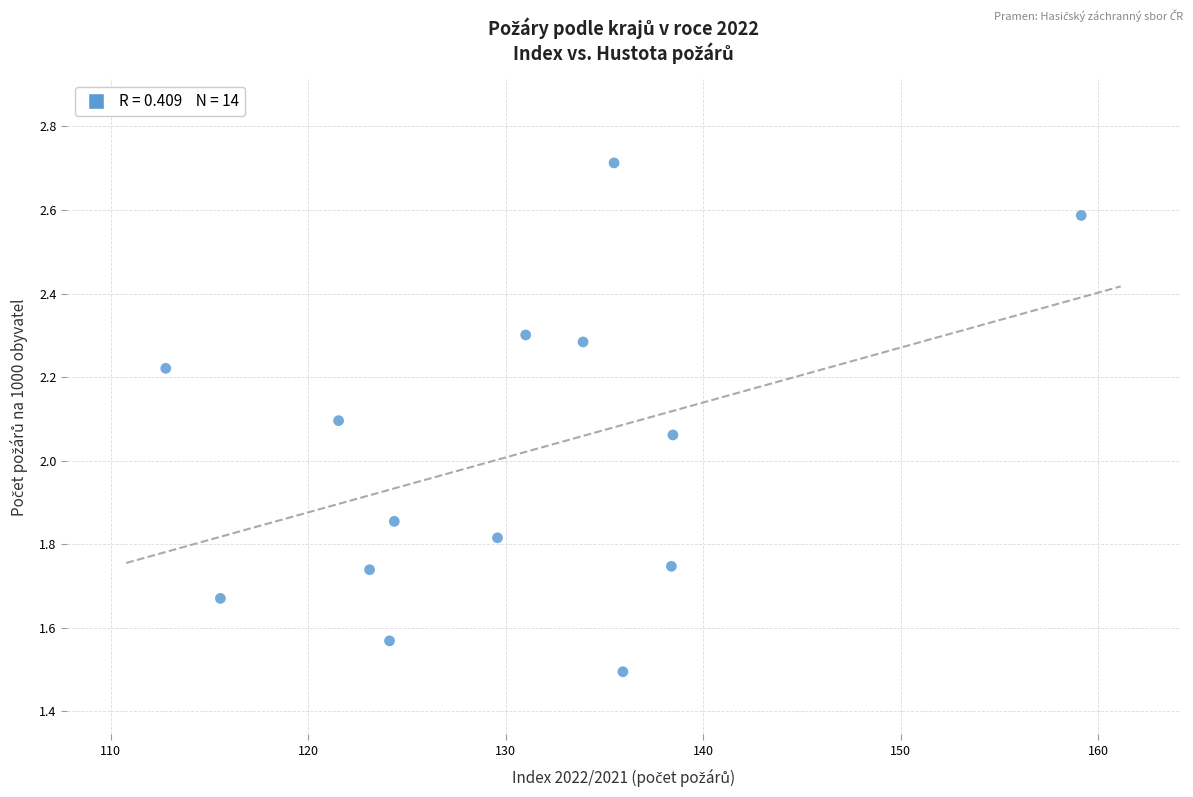

What is the range of Y values (max minus min)?

1.2